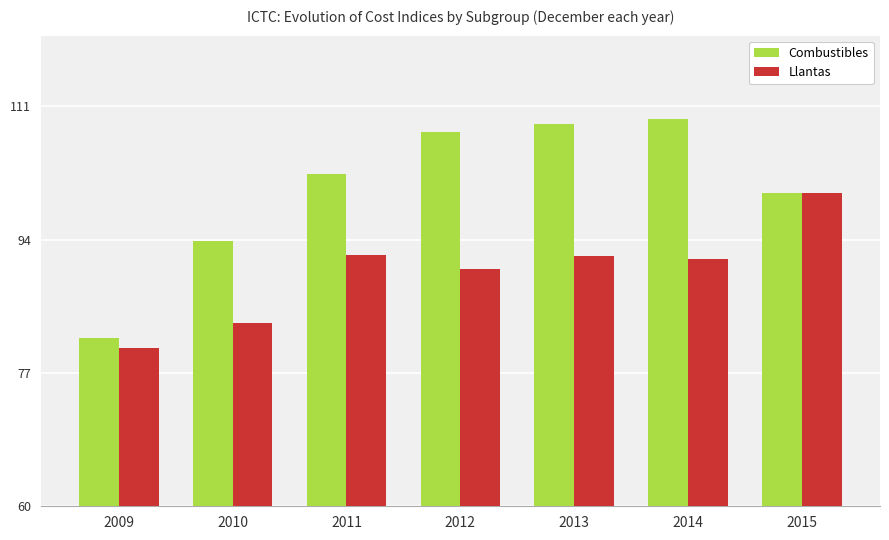

Which series has the largest total across all categories?

Combustibles